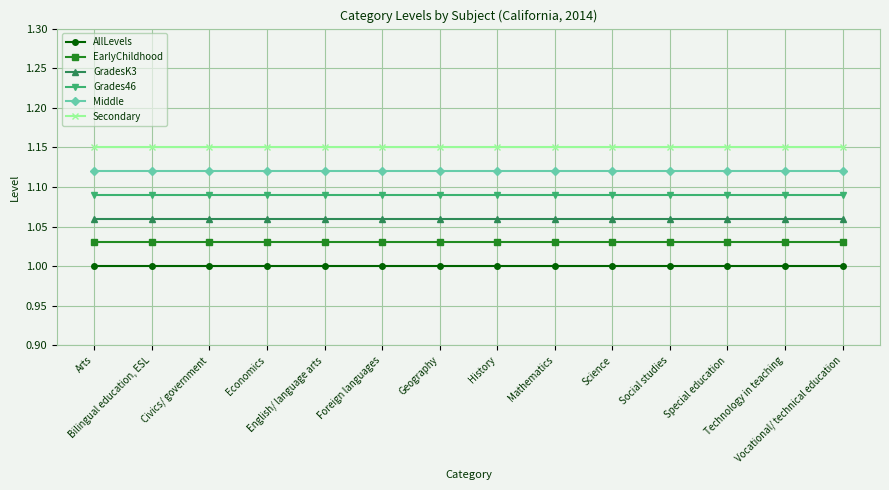

Rank the series by their average value, from highest to lowest.

Secondary, Middle, Grades46, GradesK3, EarlyChildhood, AllLevels